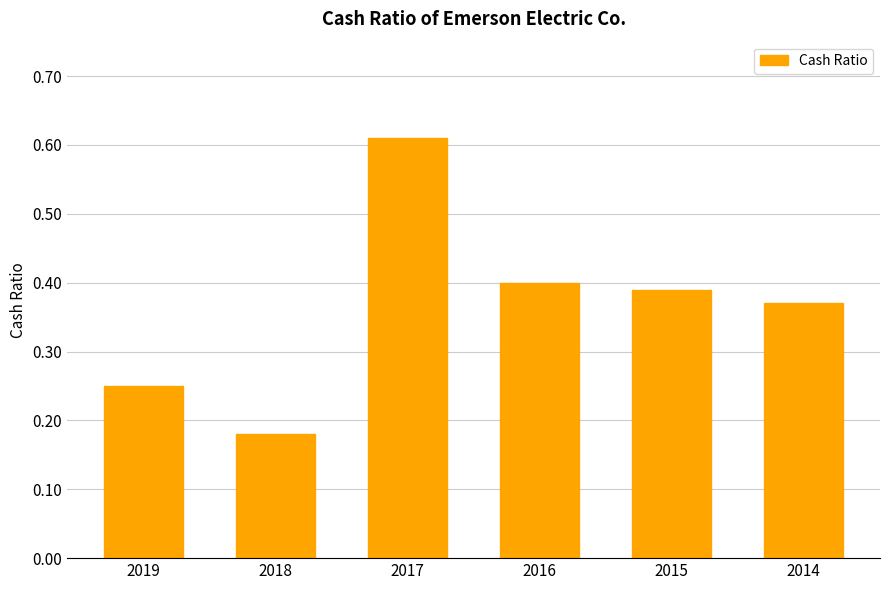

The chart shows a value of 0.4 at 2014. True or false?

True